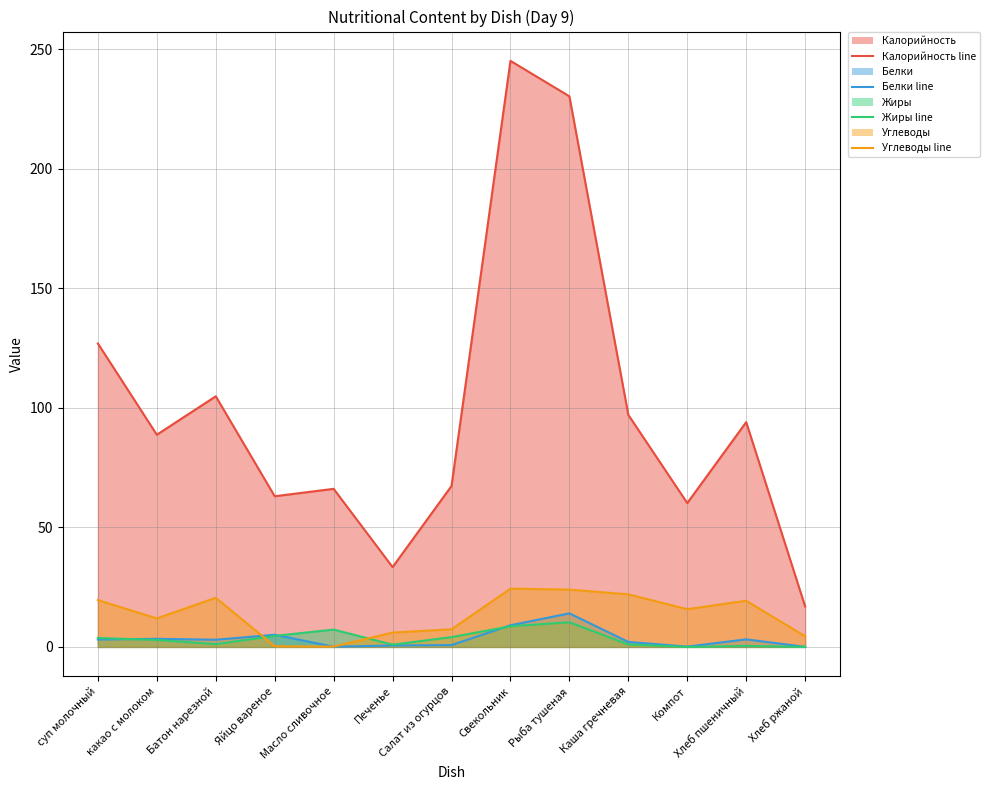

True or false: Белки line and Калорийность line cross at least once.

False